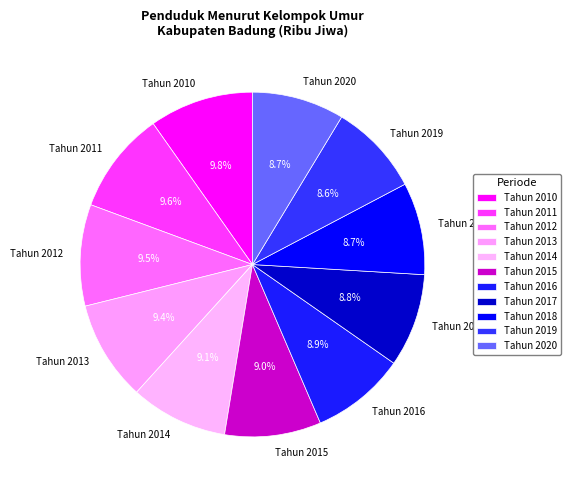

What percentage is NOT represented by Tahun 2016?

91.1%